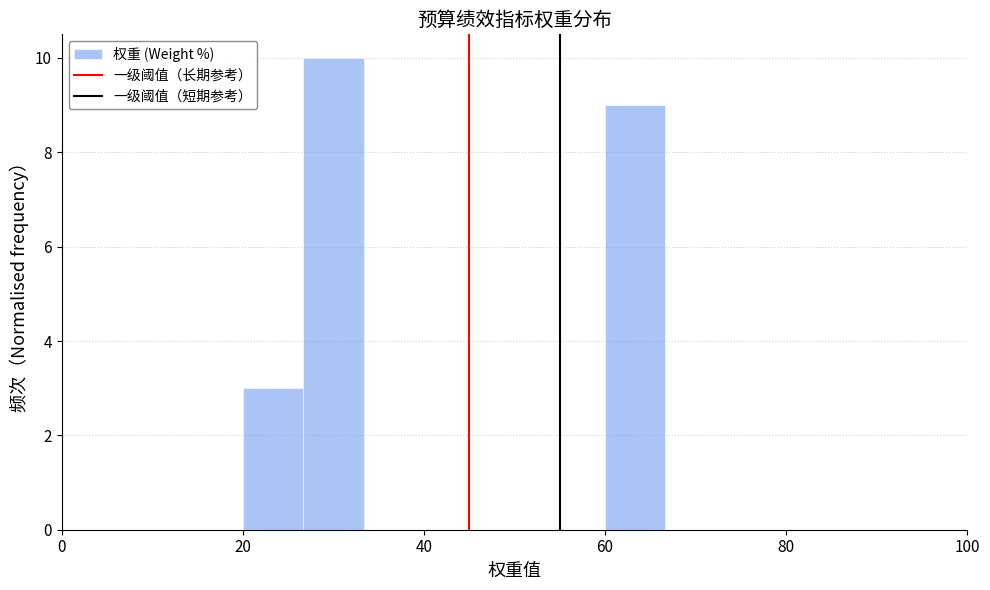

Read against the x-axis, roughly where is the centre of the tallest bar?

30